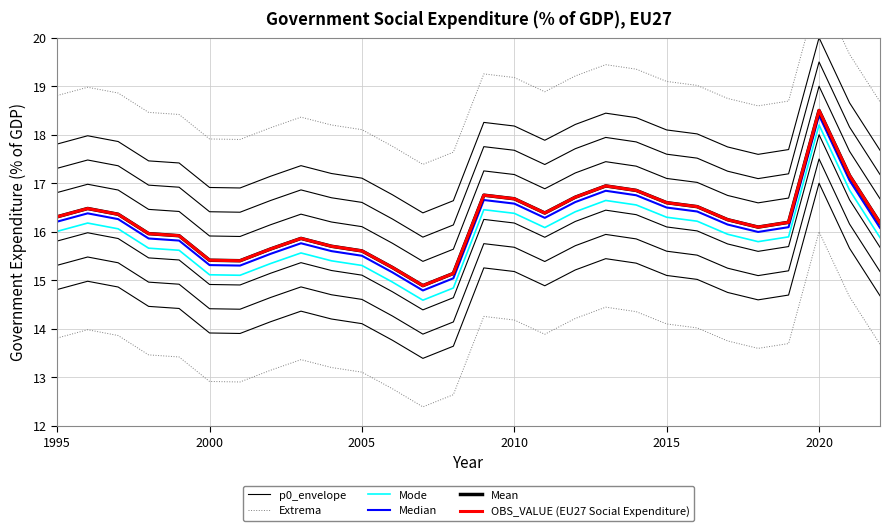

In Extrema, how many points are lower than both neighbors (excluding endpoints)?

4